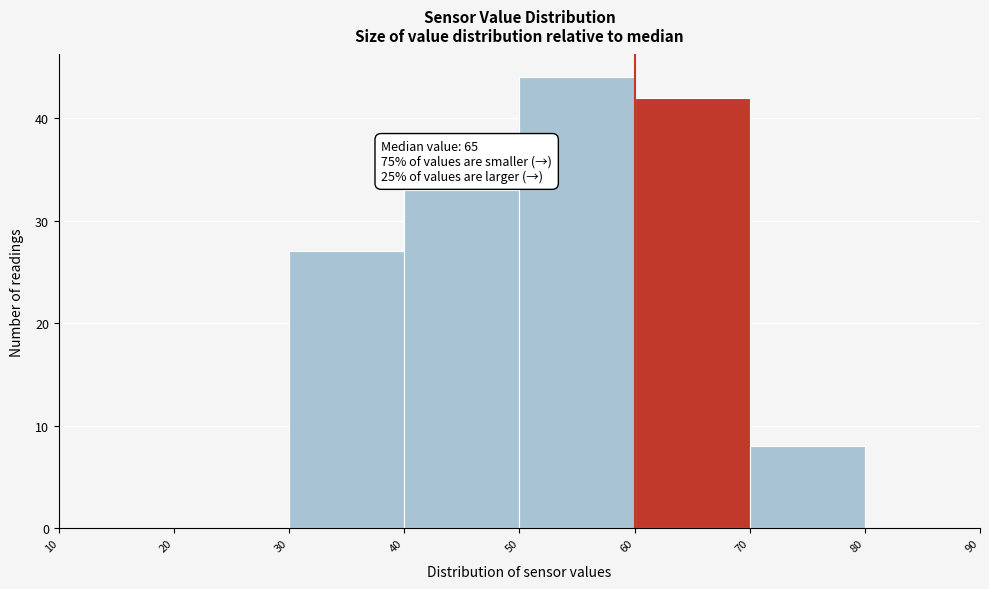

Which range on the x-axis has the tallest bar?

50 to 60